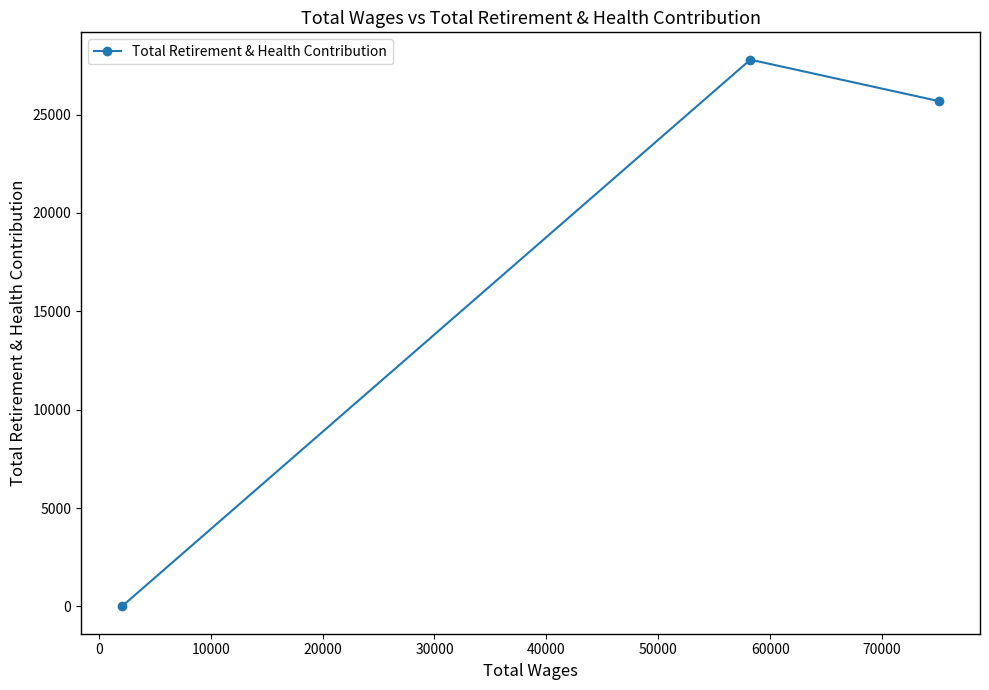

What is the maximum value shown in the chart?

27795